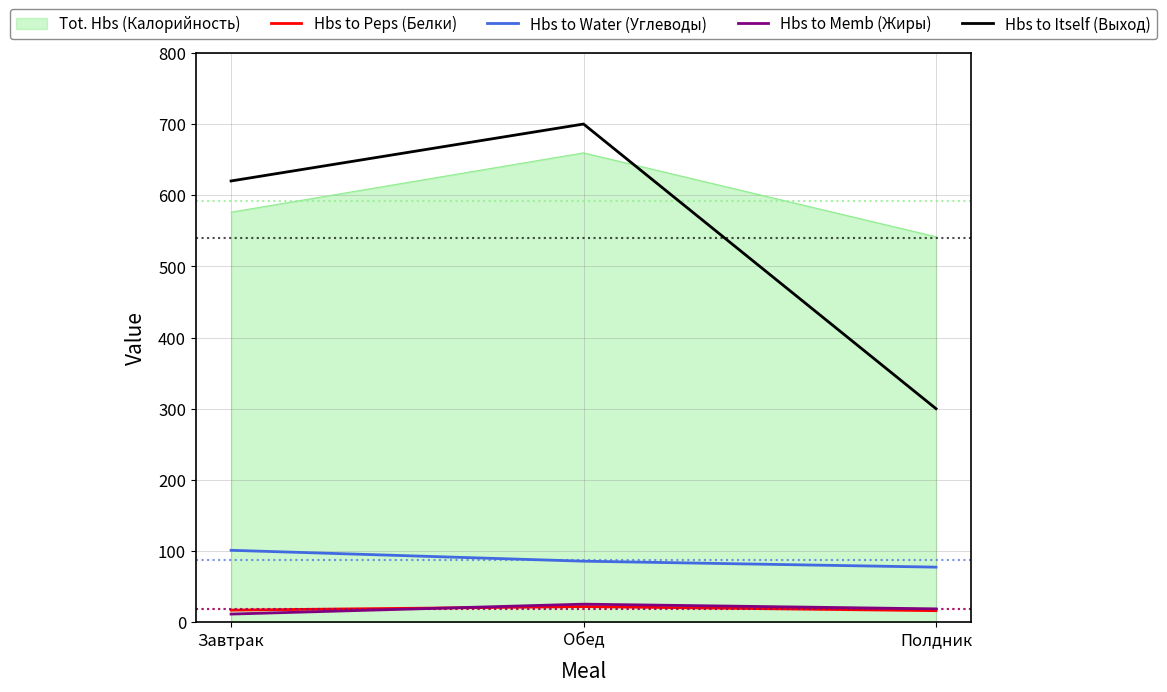

What value does the Hbs to Water (Углеводы) series have at Полдник?

77.3